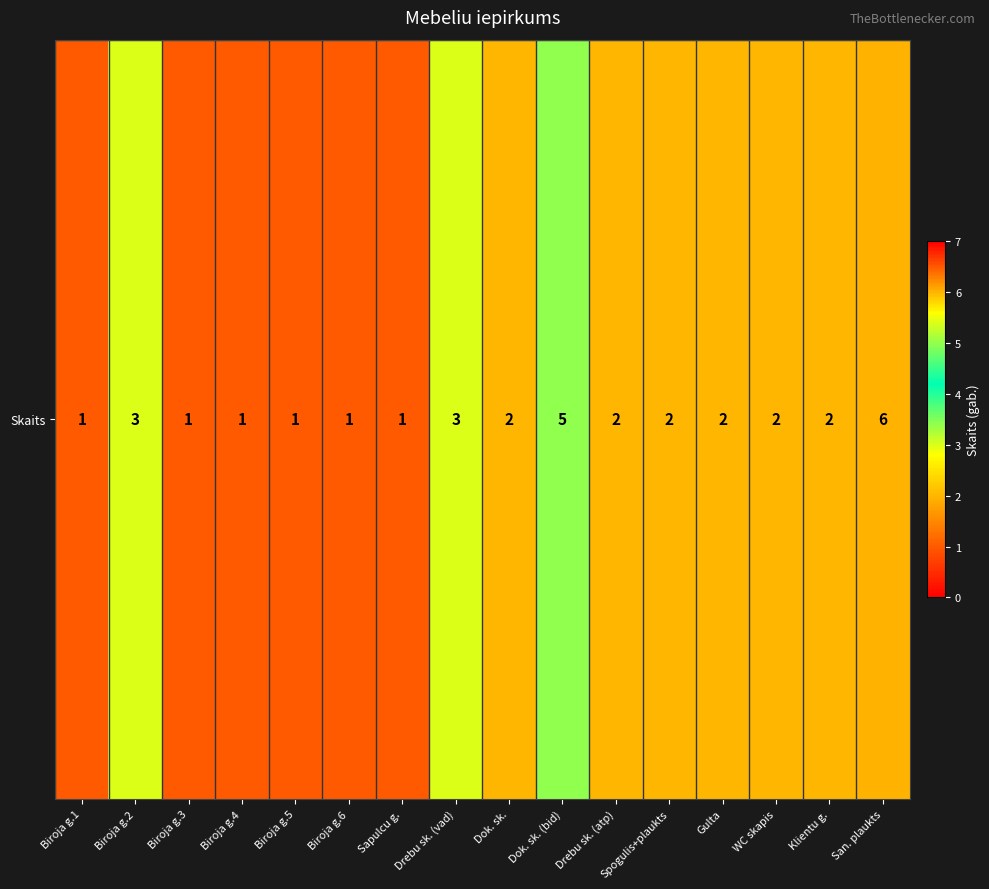

Reading left to right, what are all the values shown in this chart?

Biroja g.1=1	Biroja g.2=3	Biroja g.3=1	Biroja g.4=1	Biroja g.5=1	Biroja g.6=1	Sapulcu g.=1	Drebu sk. (vad)=3	Dok. sk.=2	Dok. sk. (bid)=5	Drebu sk. (atp)=2	Spogulis+plaukts=2	Gulta=2	WC skapis=2	Klientu g.=2	San. plaukts=6